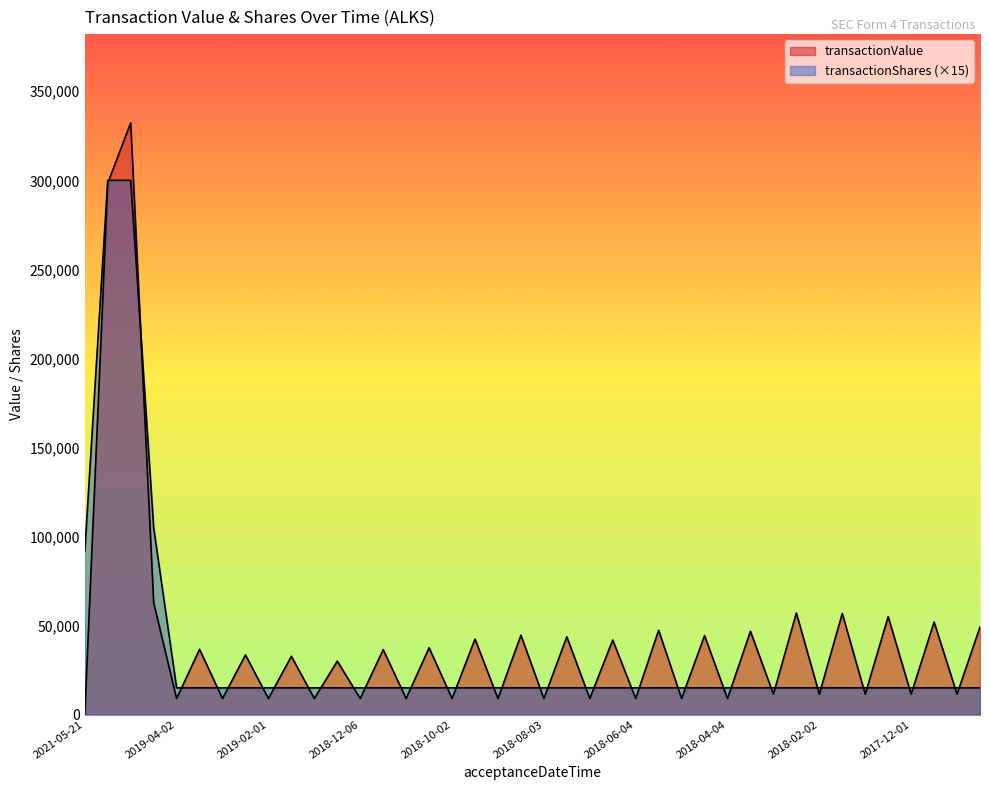

Is it true that transactionValue equals 8980 at 2018-09-05?

True